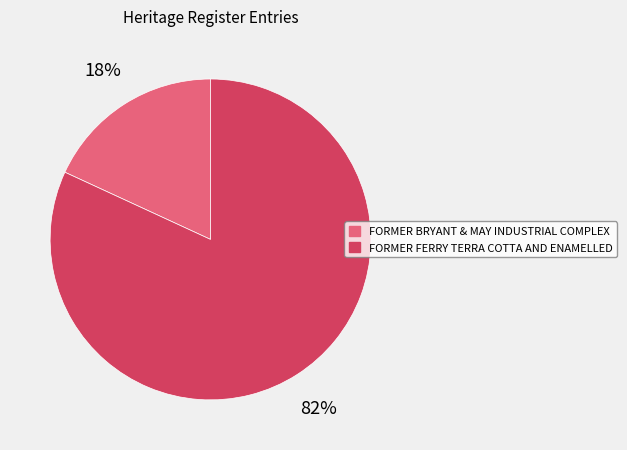

True or false: FORMER BRYANT & MAY INDUSTRIAL COMPLEX accounts for 9% of the total.

False